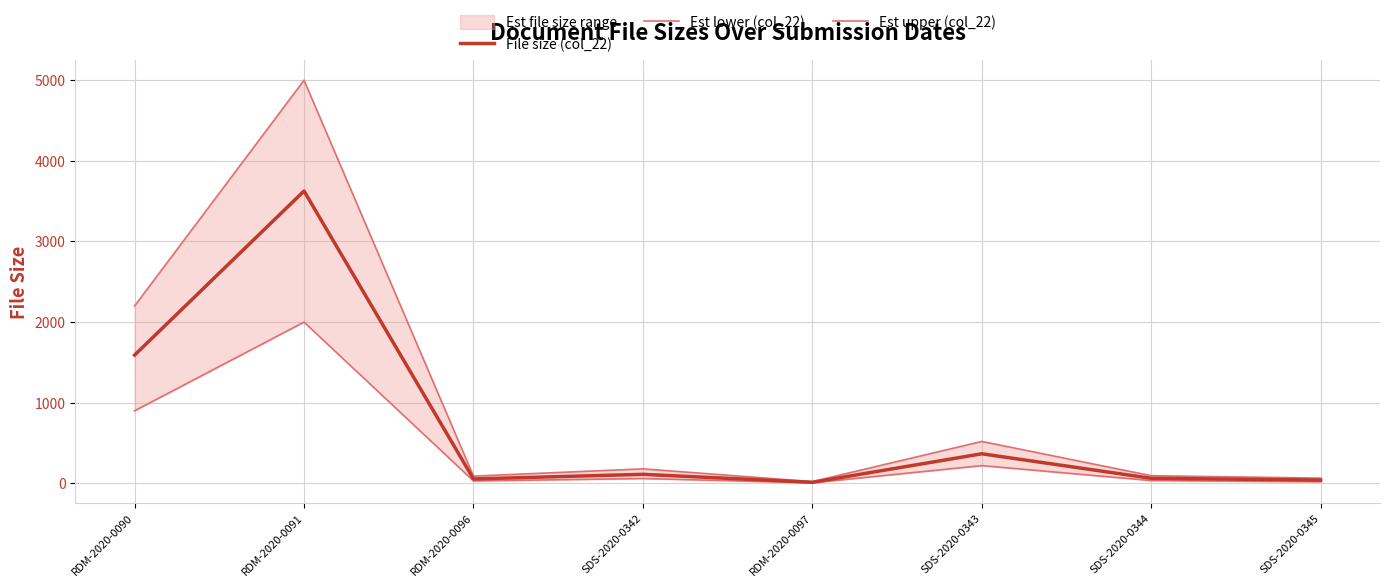

The value of Est upper (col_22) at RDM-2020-0096 is 148. True or false?

False